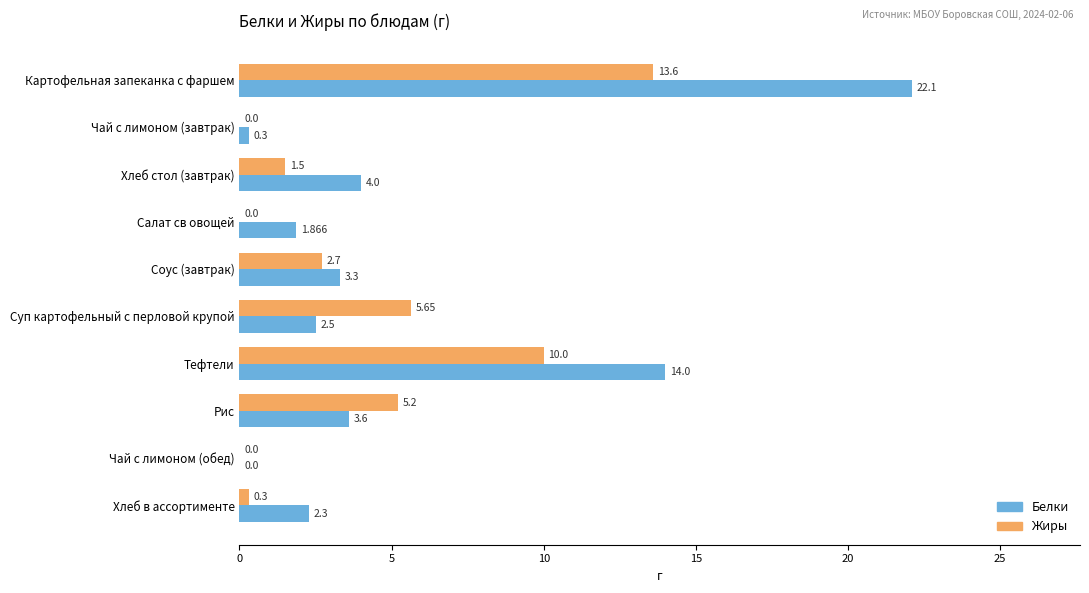

How many values in Белки are above zero?

9